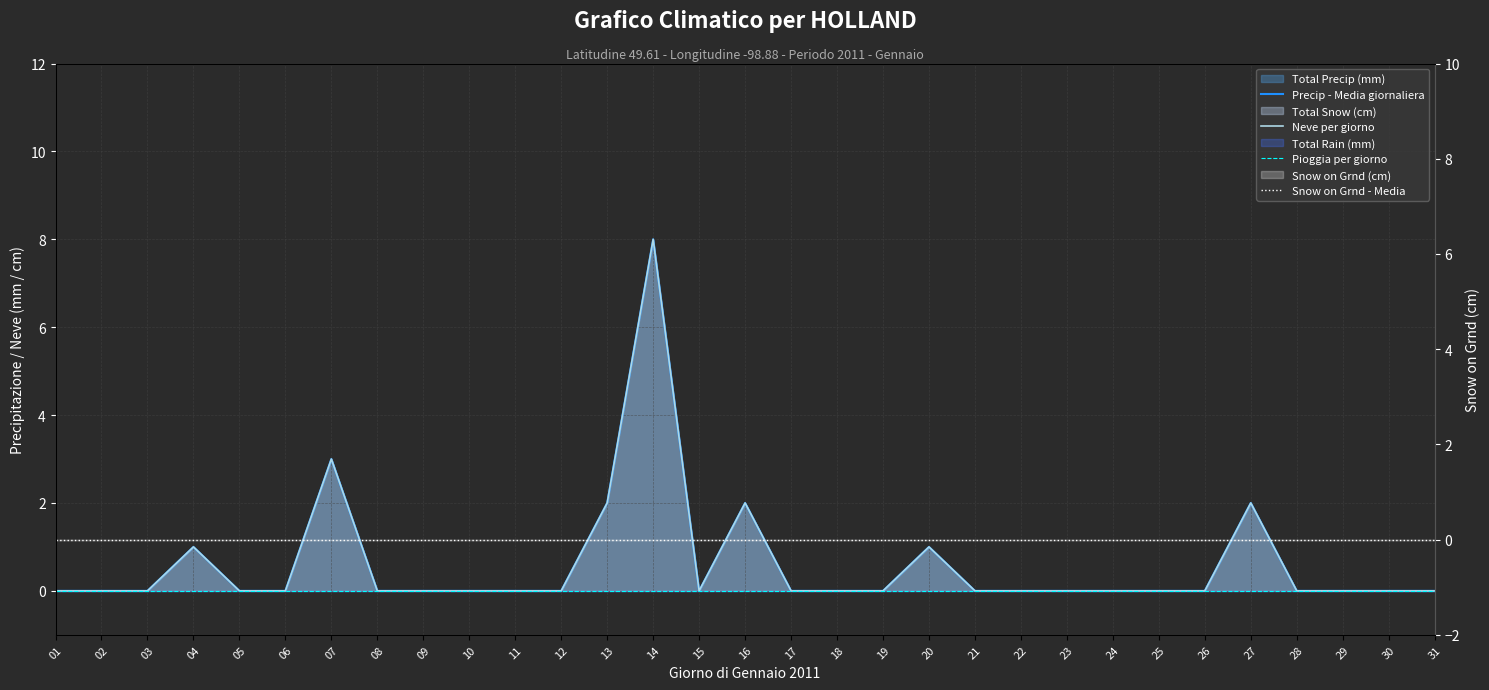

Which series has the largest total across all categories?

Precip - Media giornaliera